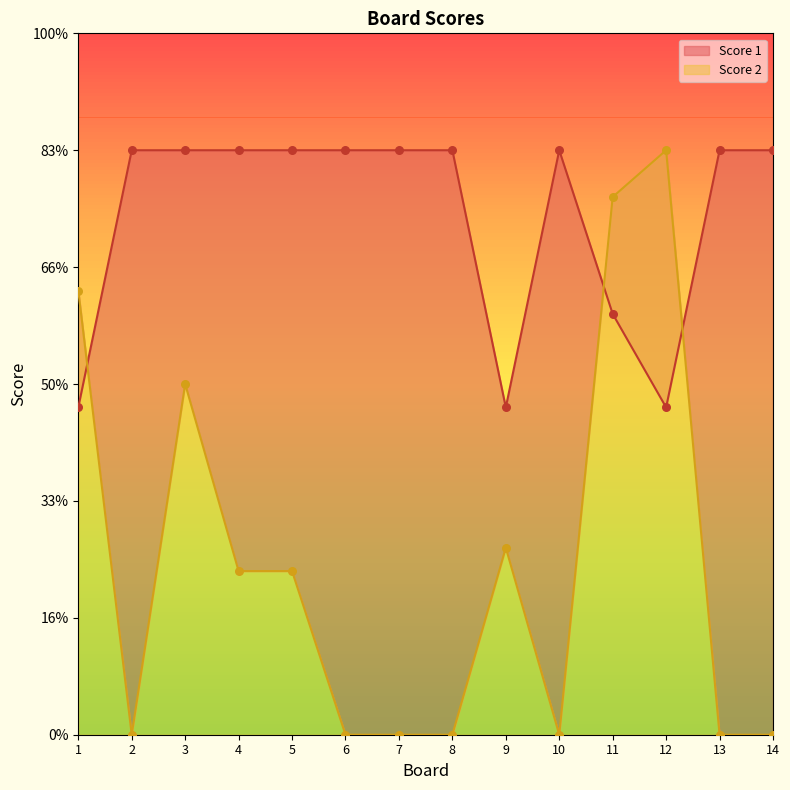

Which series has the largest total across all categories?

Score 1